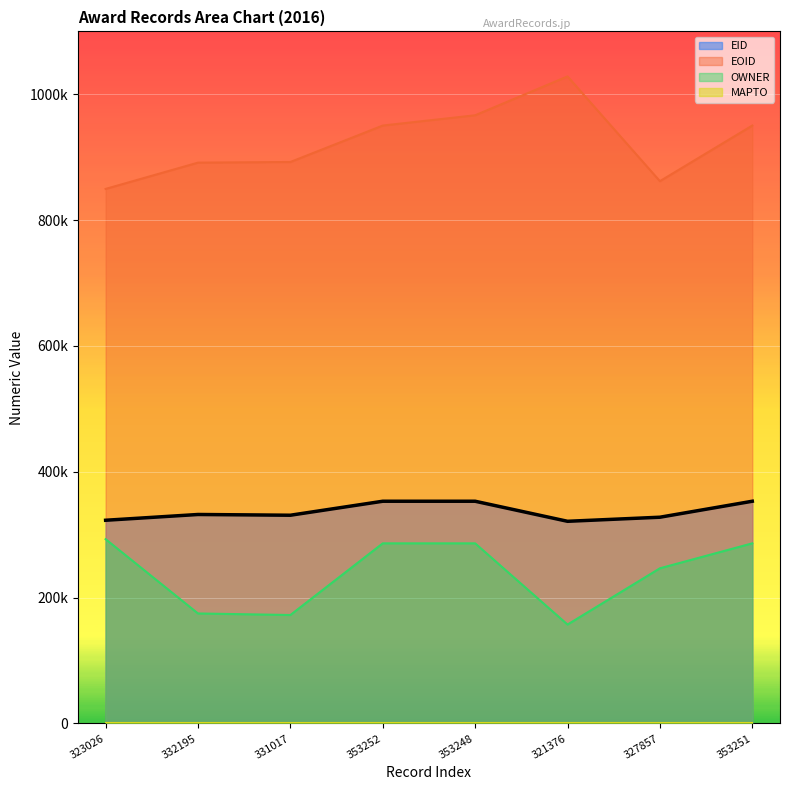

Which series changed the most between 331017 and 327857?

OWNER